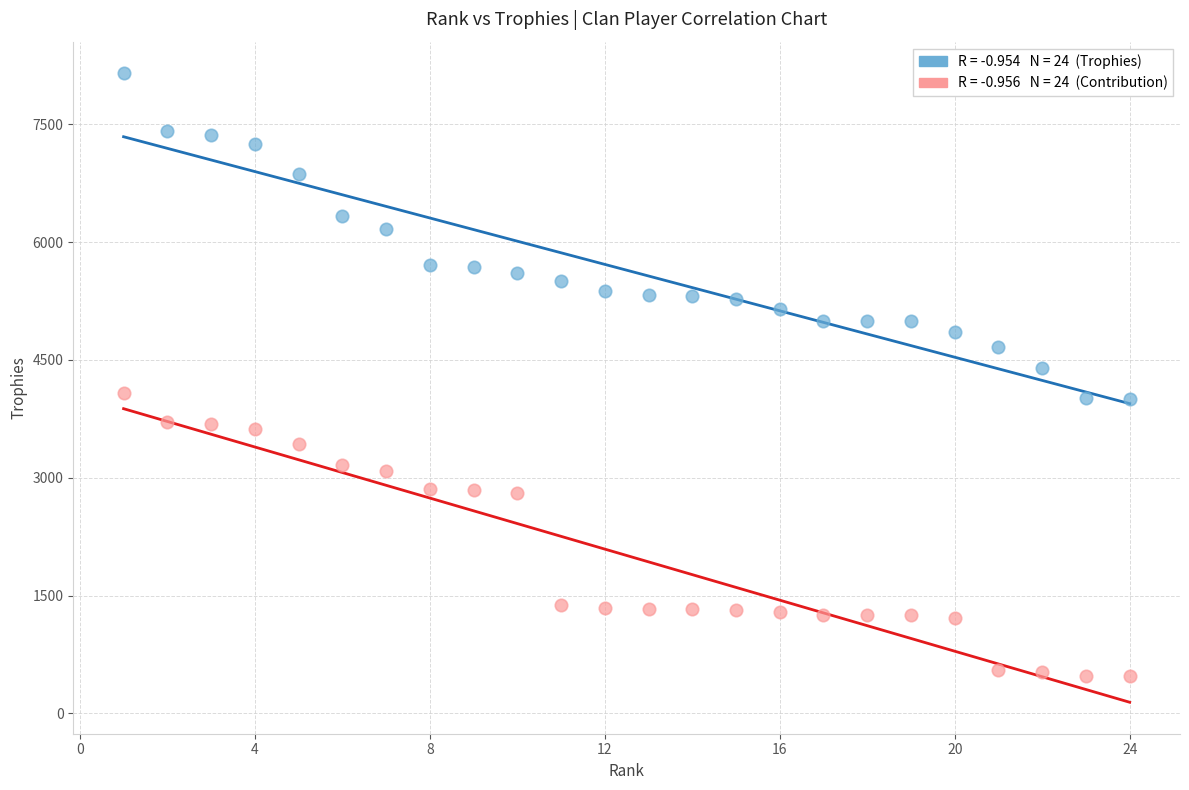

Across all data points, what is the range of Y values (max minus min)?

7670